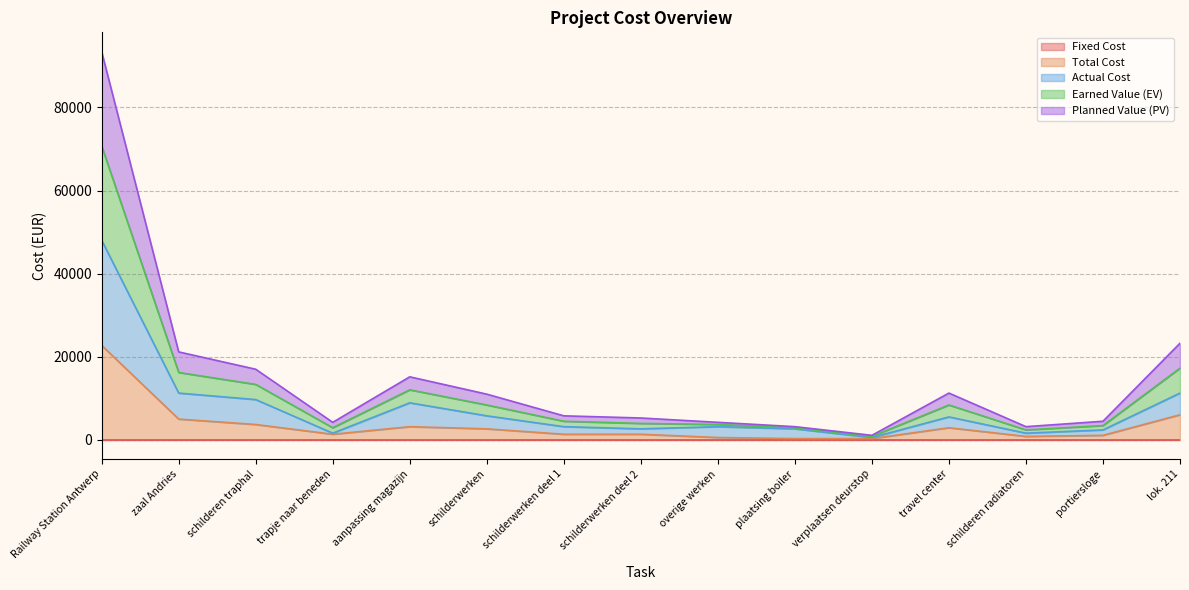

Which series has the largest total across all categories?

Earned Value (EV)